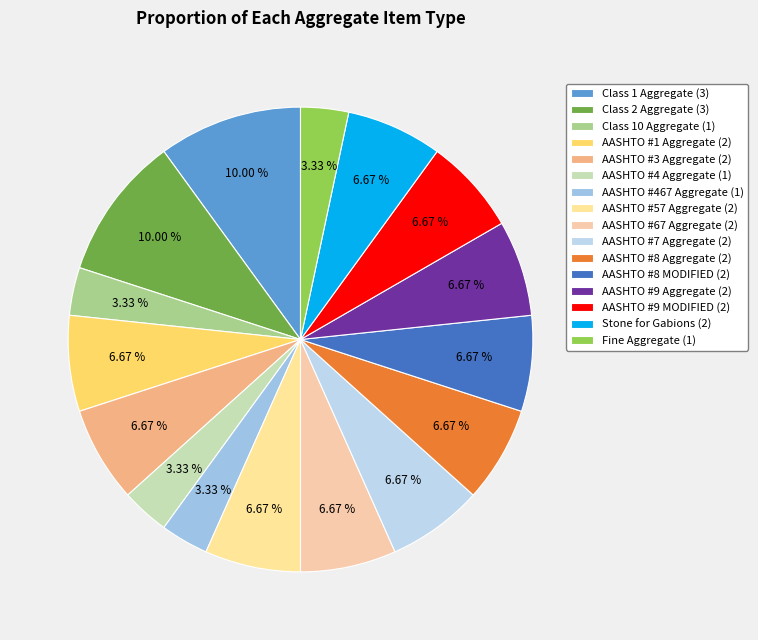

Count the number of slices in the pie.

16